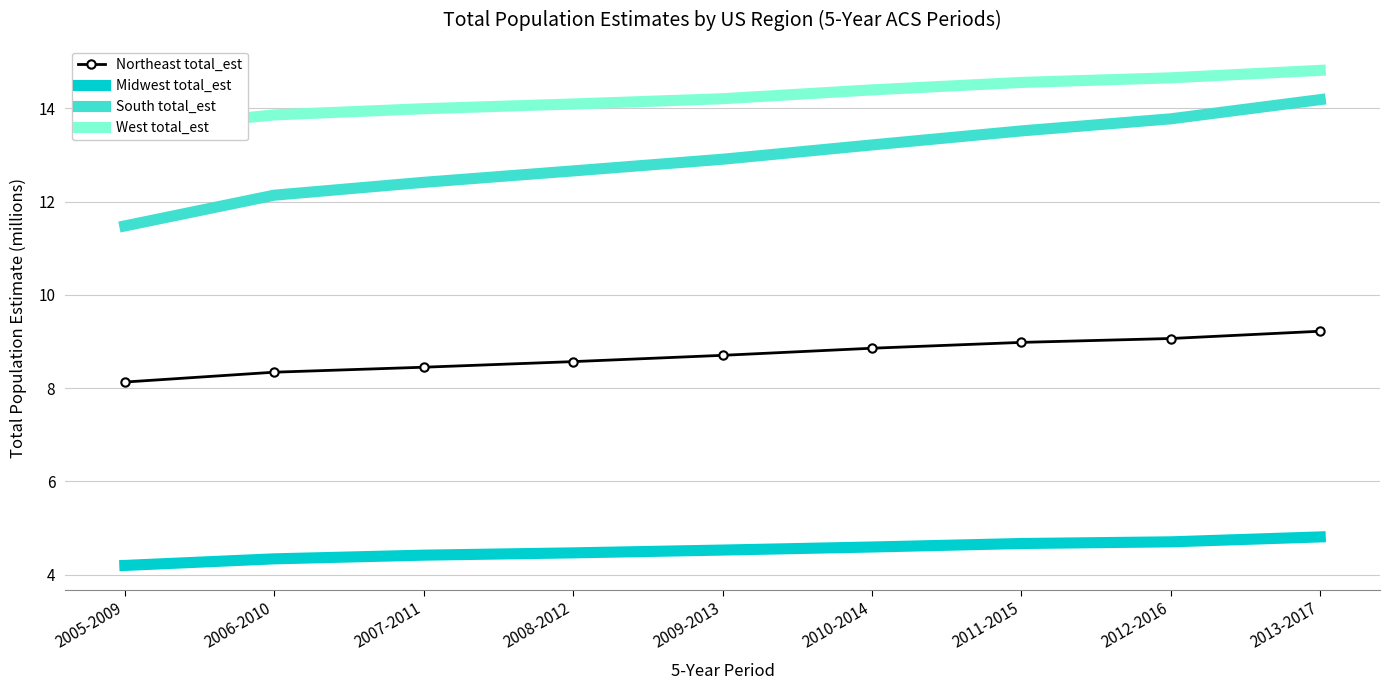

Where is West total_est nearest to the value 14?

2007-2011